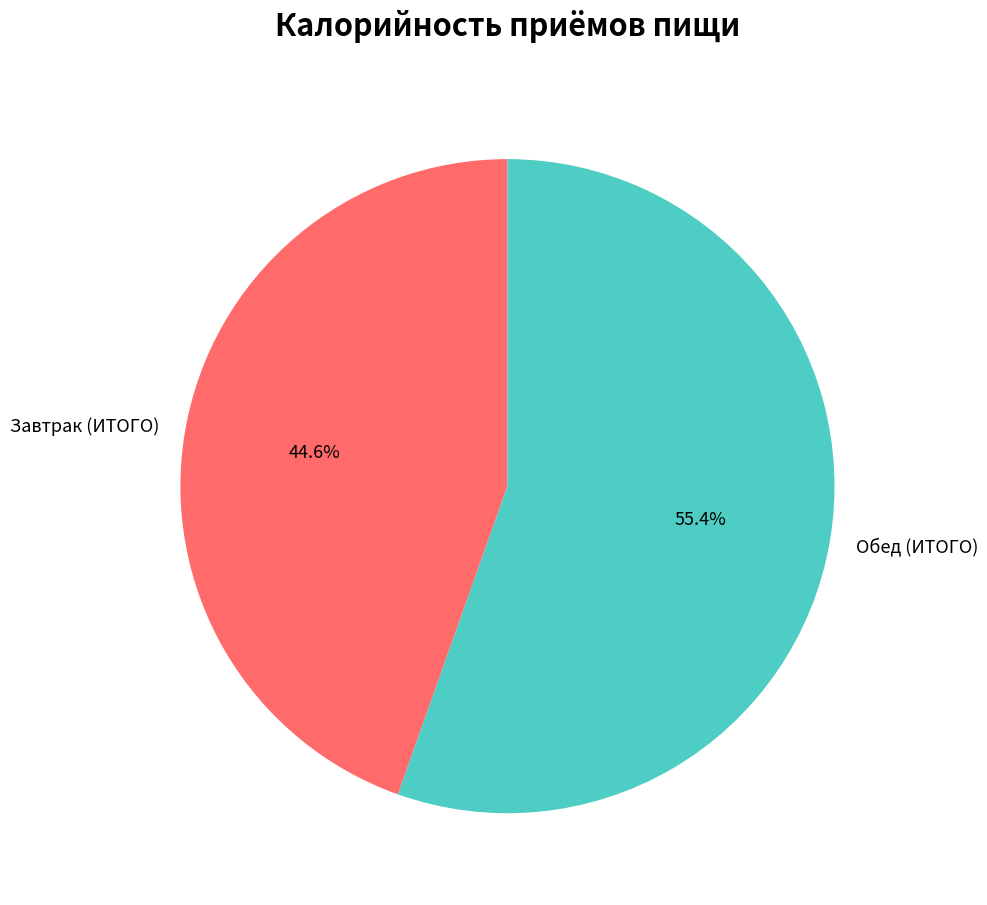

What is the total percentage of Завтрак (ИТОГО) and Обед (ИТОГО)?

100.0%